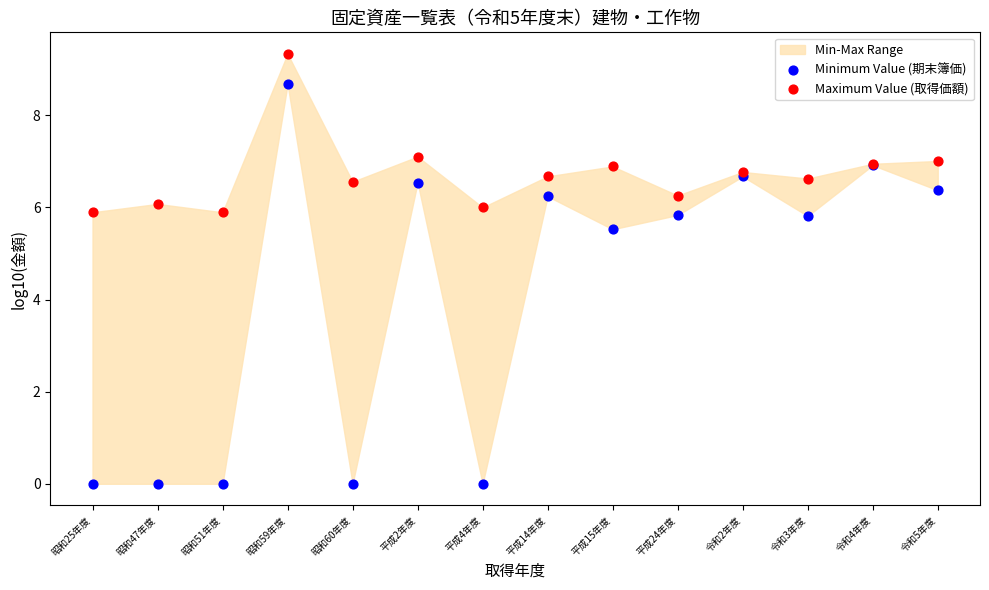

Which series has the largest Y range (max minus min)?

Minimum Value (期末簿価)